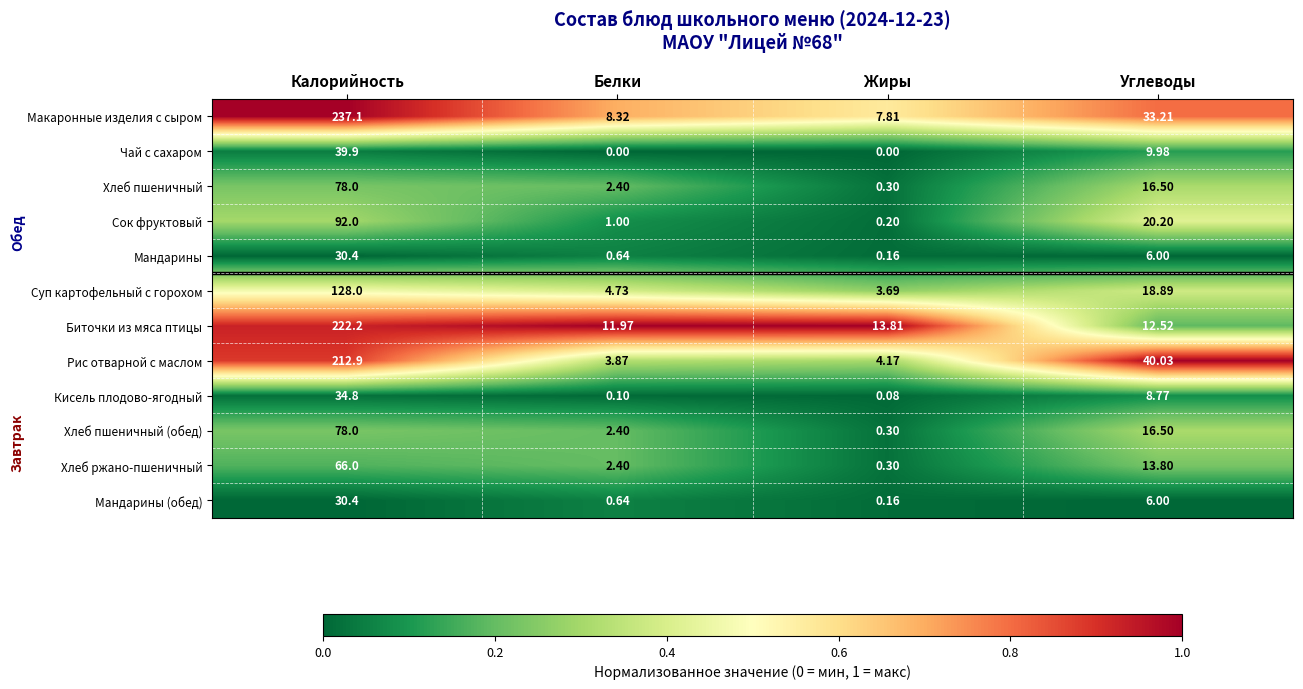

Rank the categories by Кисель плодово-ягодный value from highest to lowest.

Калорийность, Углеводы, Белки, Жиры